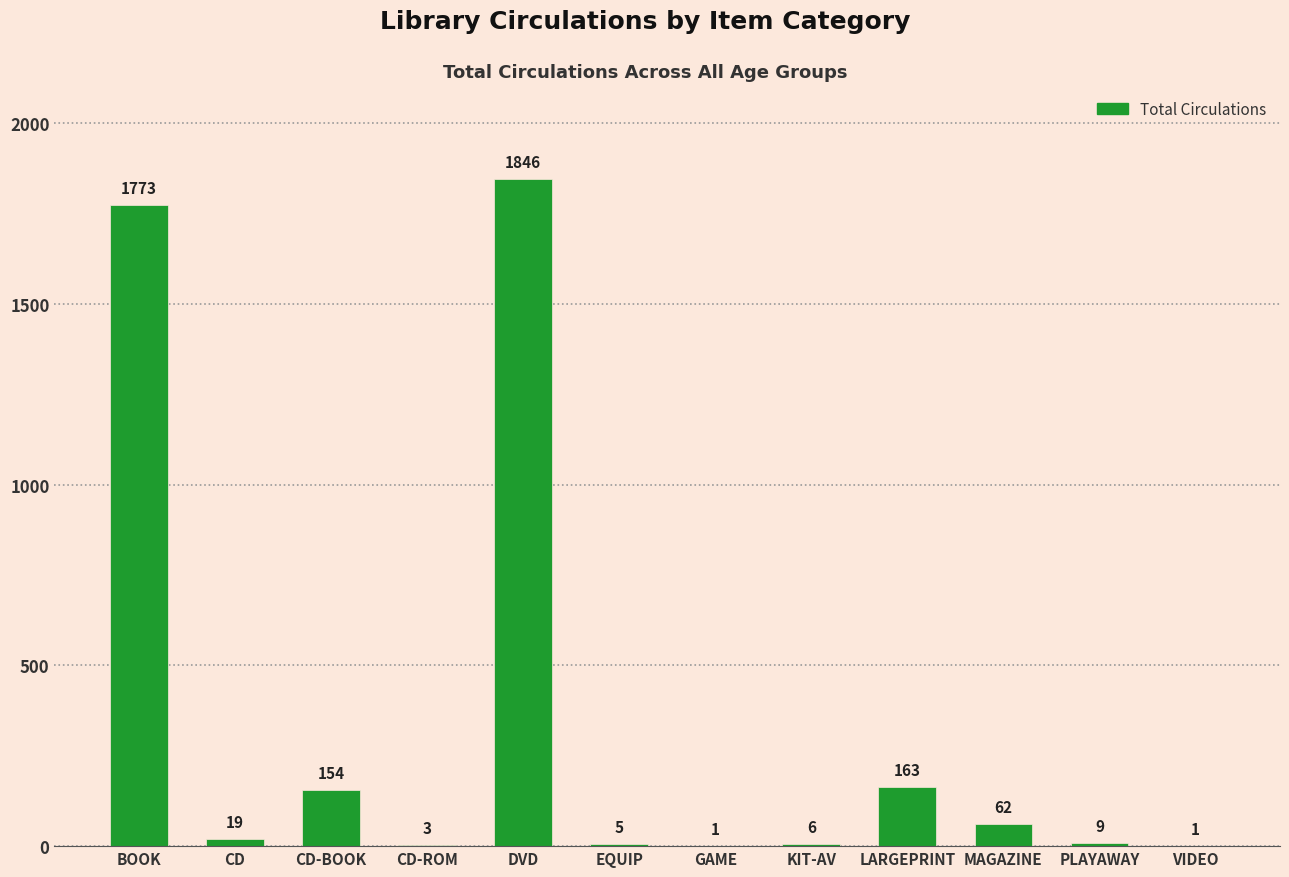

True or false: the data shows 1 at VIDEO.

True